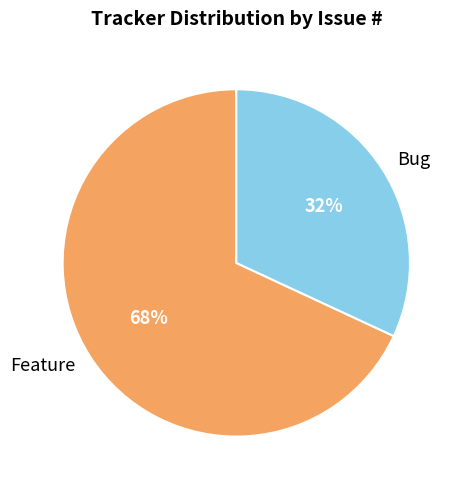

Is the sum of Feature and Bug greater than half?

Yes